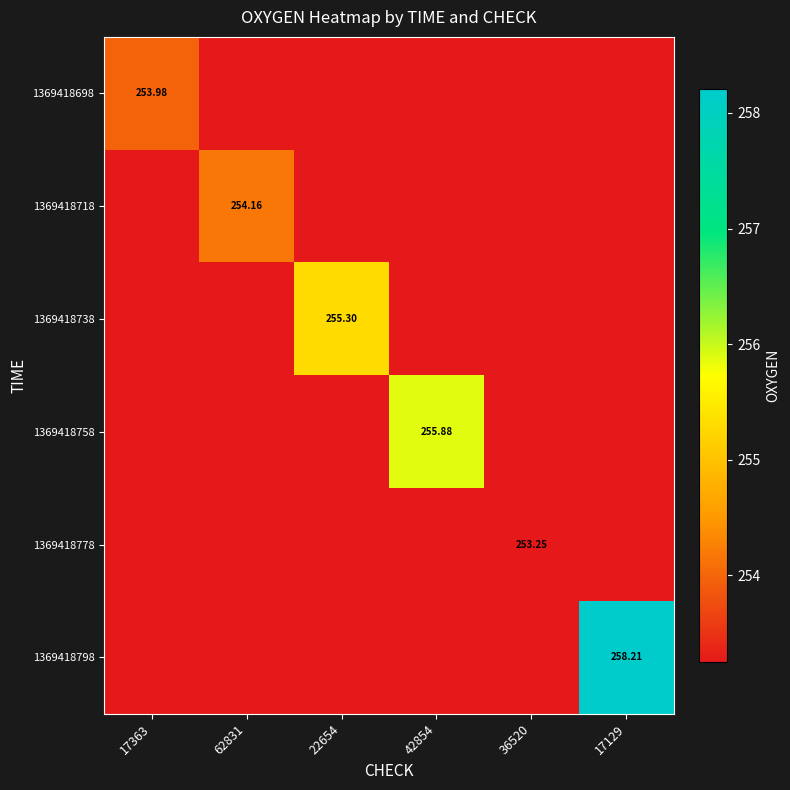

What is the difference between the highest and lowest values at 17129?

5.0